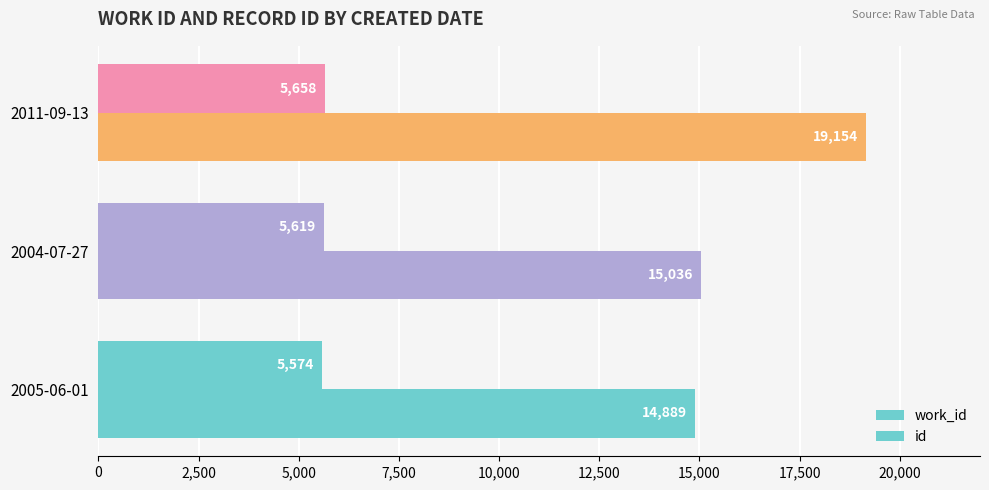

List the series in order of their overall mean, highest first.

id, work_id